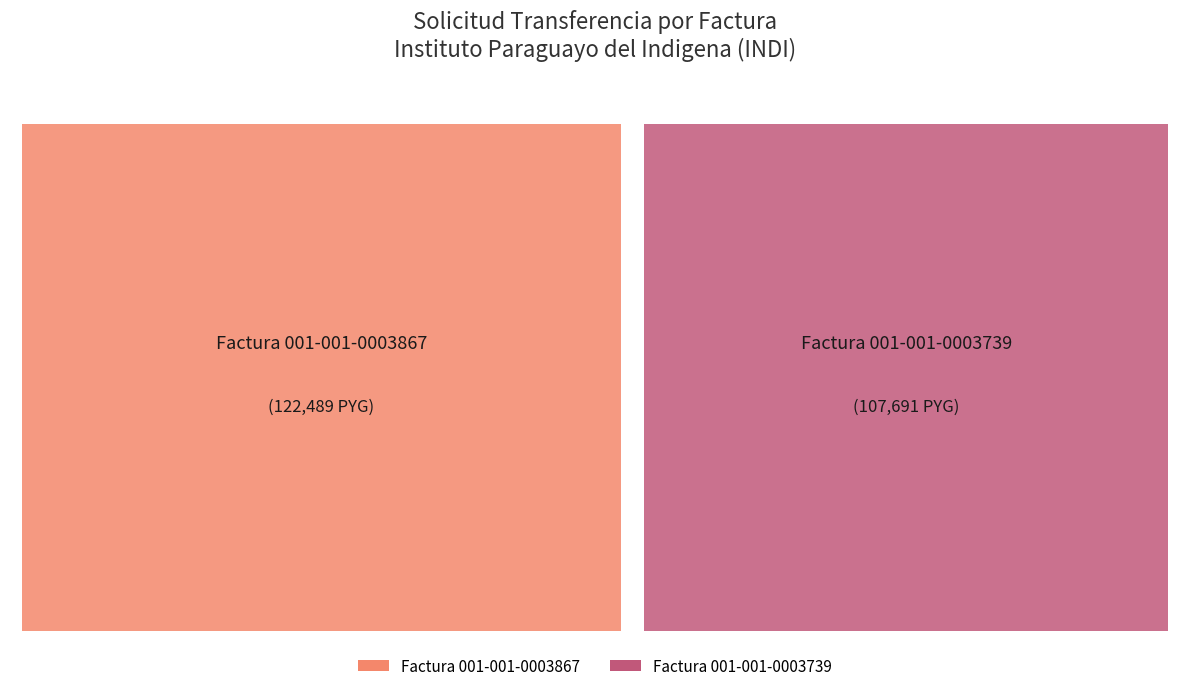

The Factura 001-001-0003867 slice represents 53% of the pie. True or false?

True